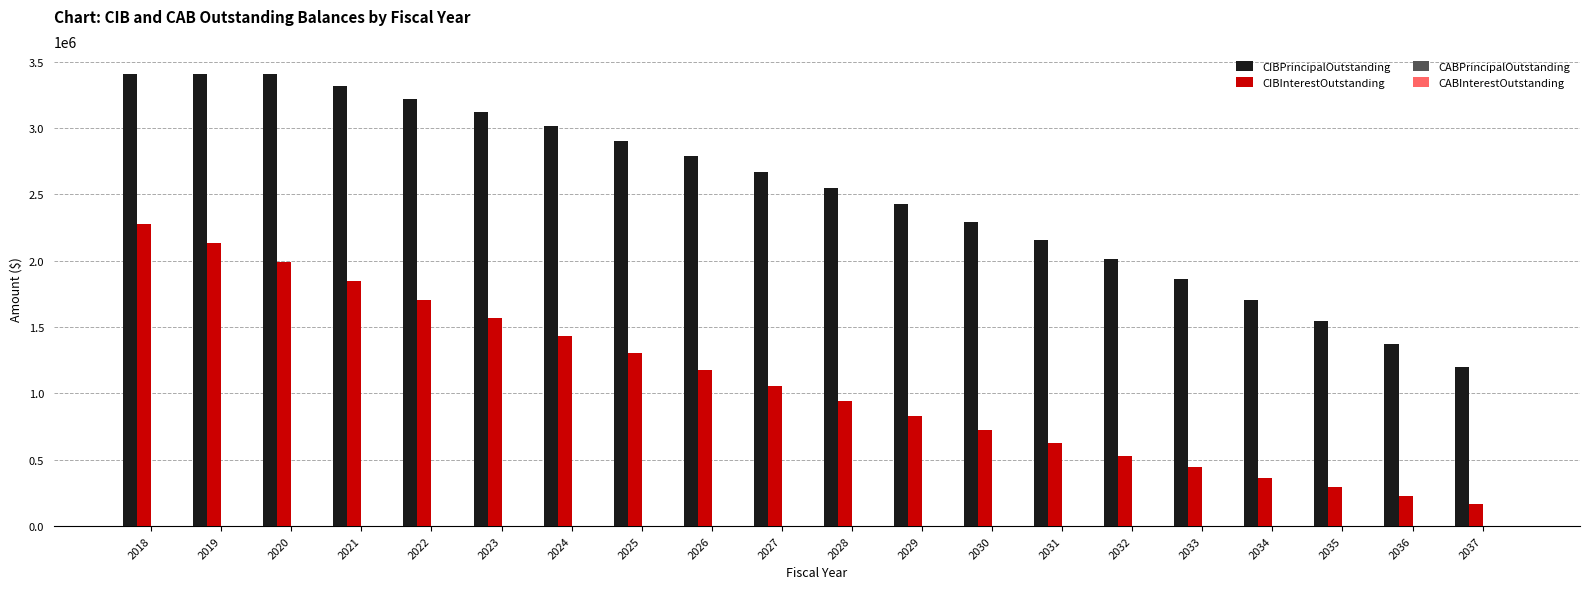

What is the difference between the highest and lowest values at 2033?

1415046.9